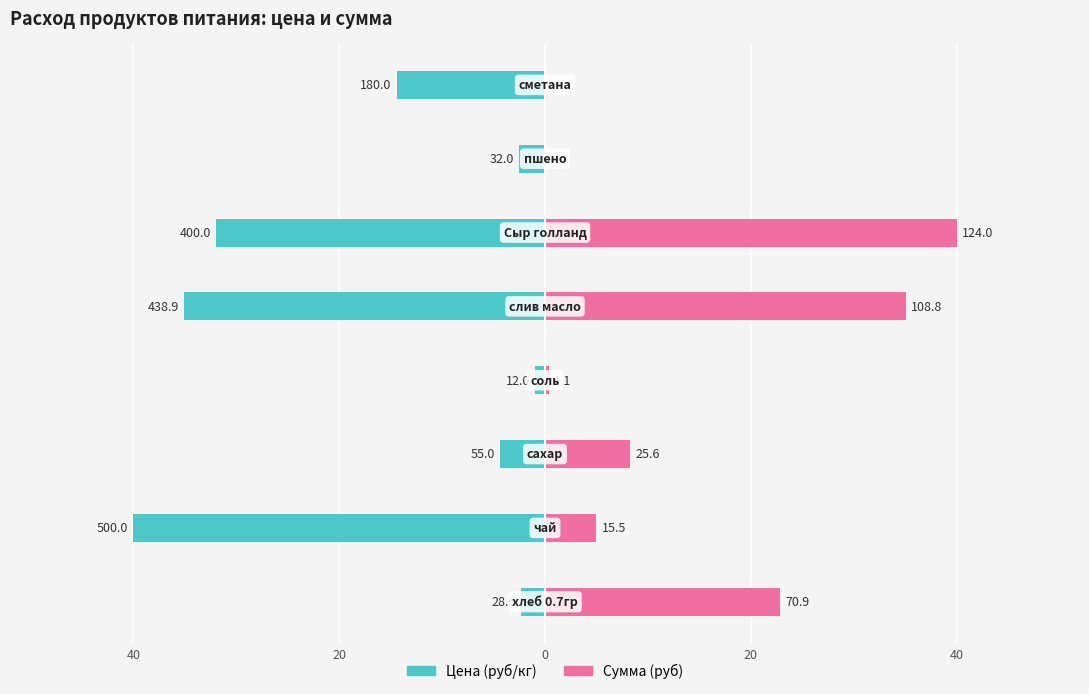

What is the value of the Цена (руб/кг) bar at the 8th from the left?

-14.4